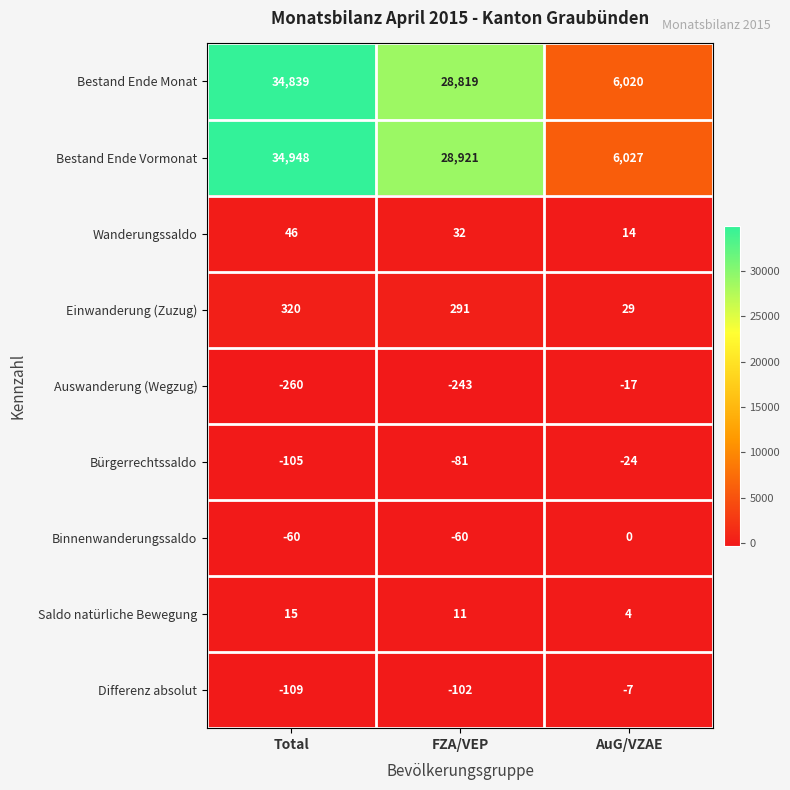

The value of Einwanderung (Zuzug) at FZA/VEP is 291. True or false?

True